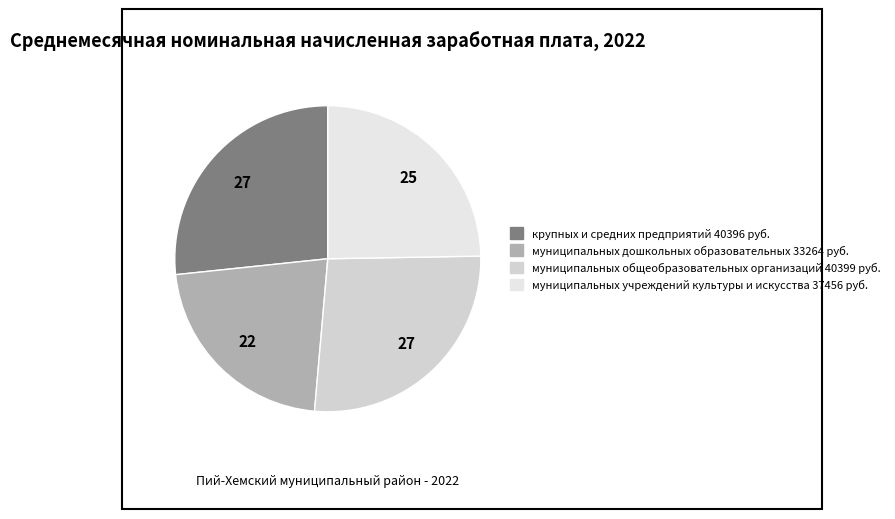

Which category has the biggest portion of the pie?

муниципальных общеобразовательных организаций